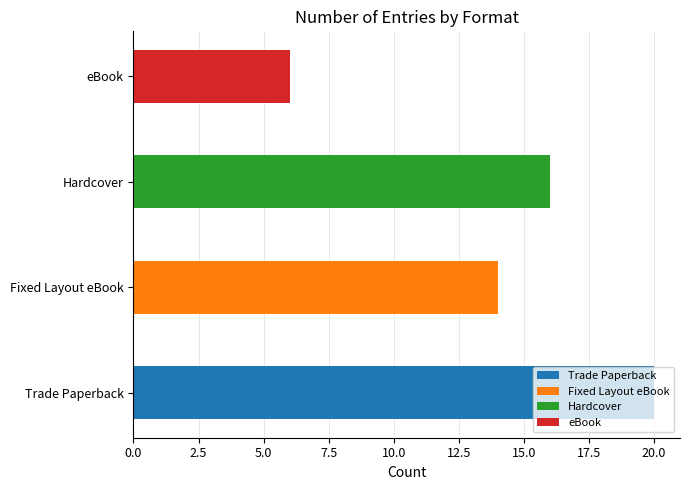

What is the sum of the values at Trade Paperback and Fixed Layout eBook?

34